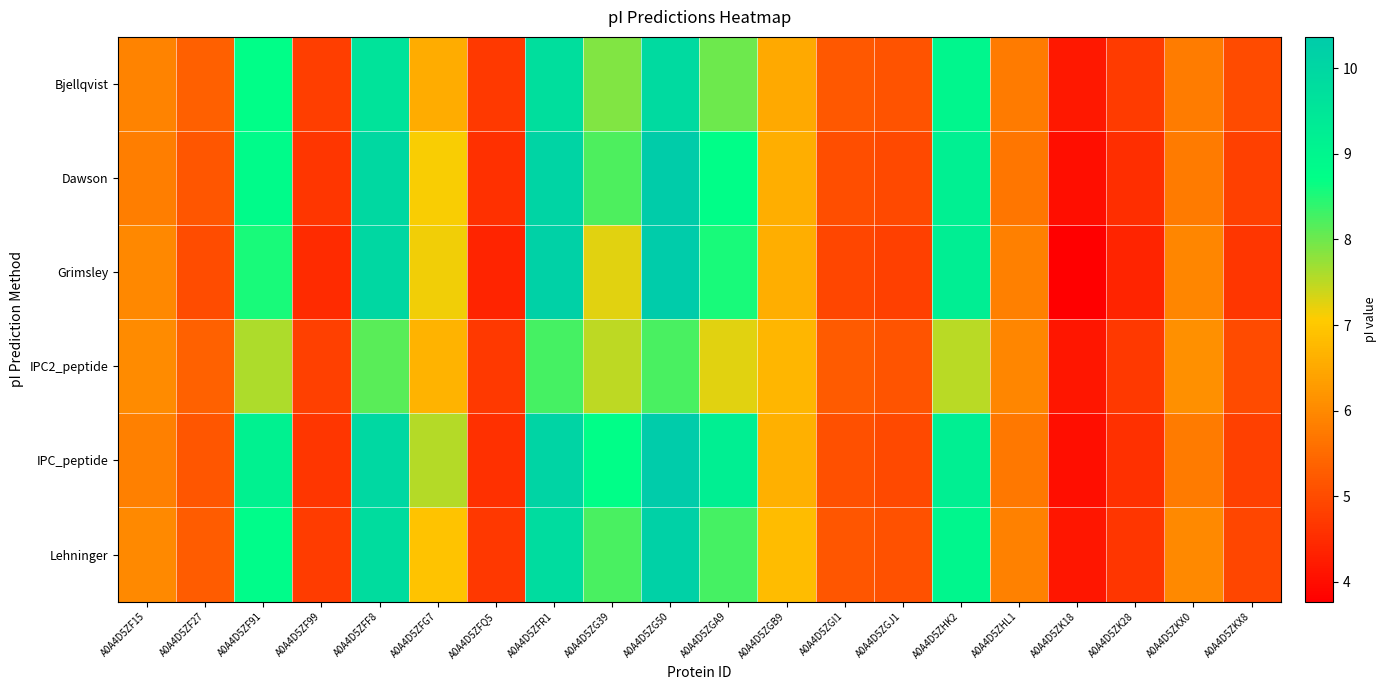

What is the greatest value displayed?

10.4